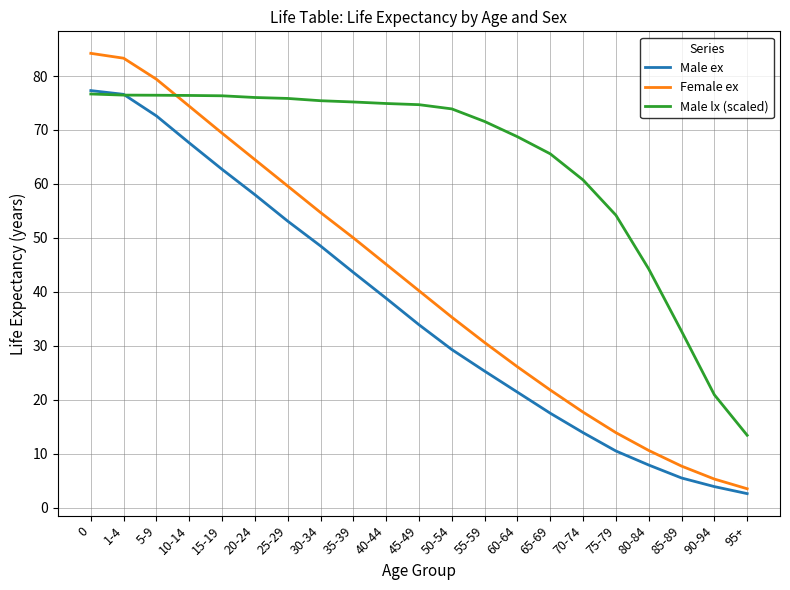

What is the total value across all series at 50-54?

138.5